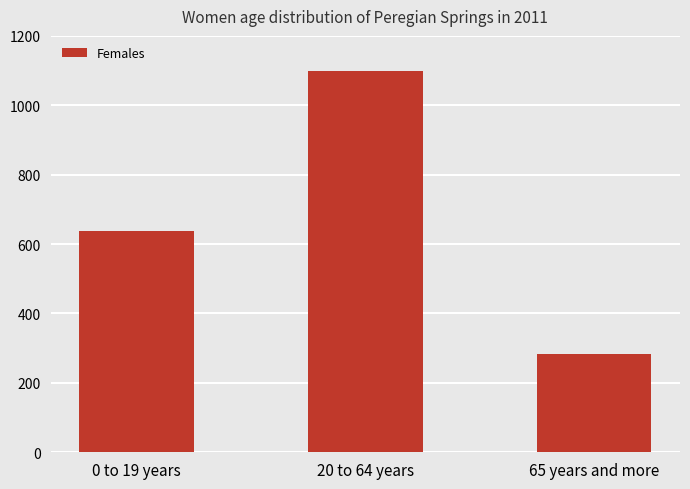

List the labels in order of value, largest first.

20 to 64 years, 0 to 19 years, 65 years and more